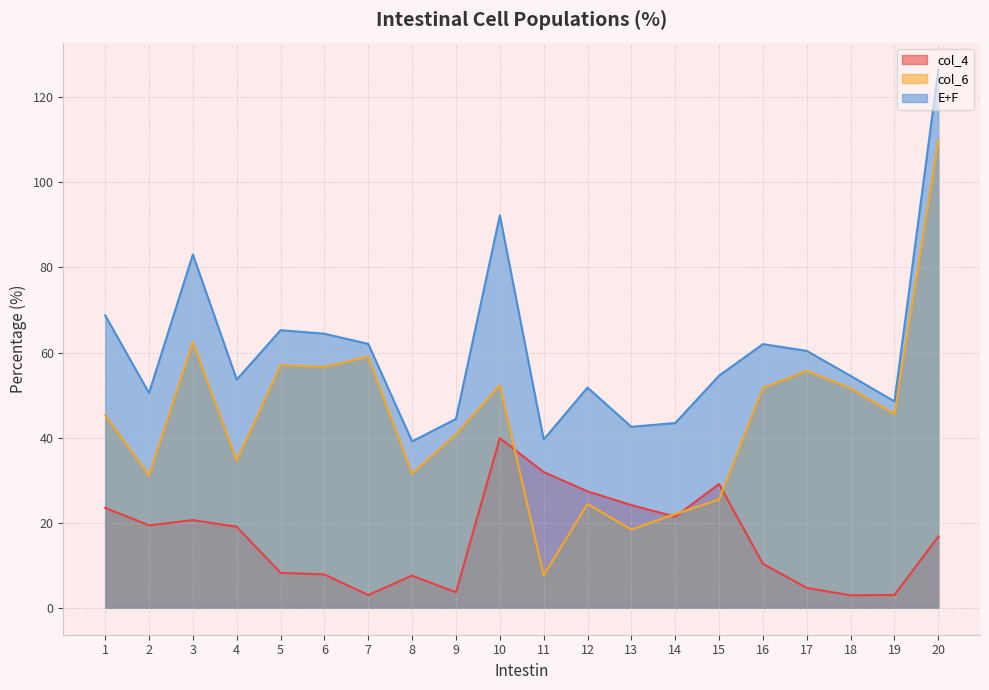

How many lines are shown in the chart?

3